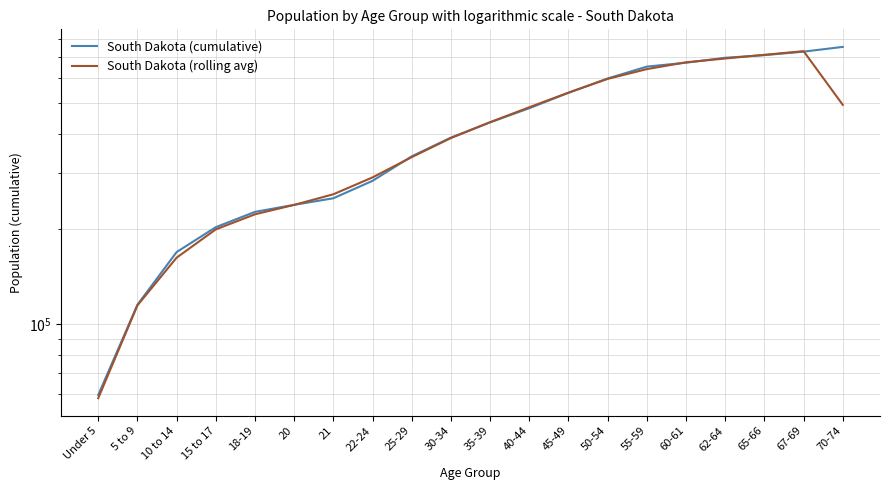

Where does the South Dakota (cumulative) series first go above 435531?

40-44